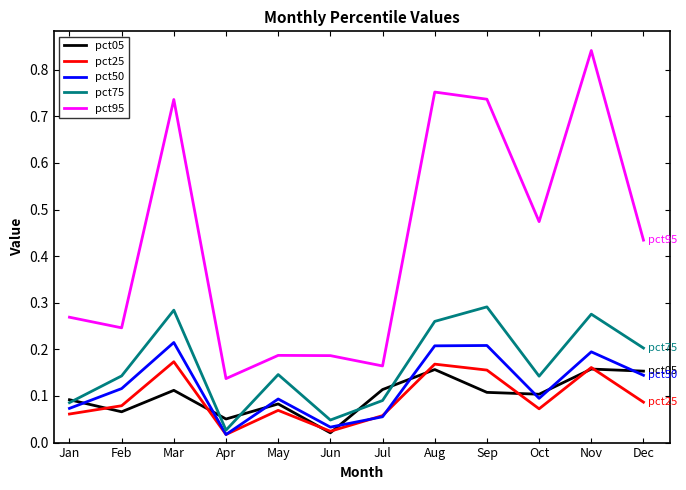

At which label is pct75 closest to 0?

Apr